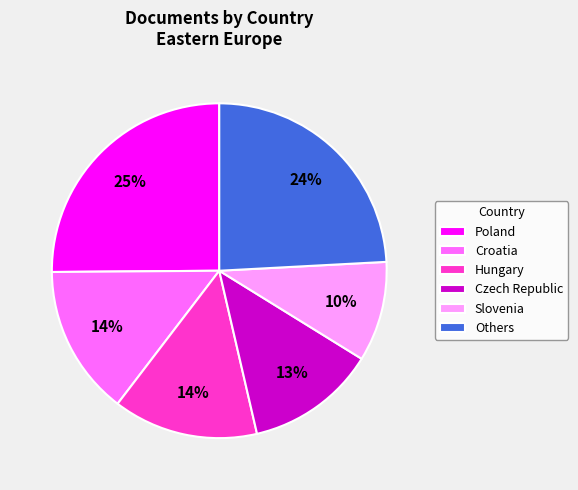

Combined, do Czech Republic and Hungary account for over 50%?

No